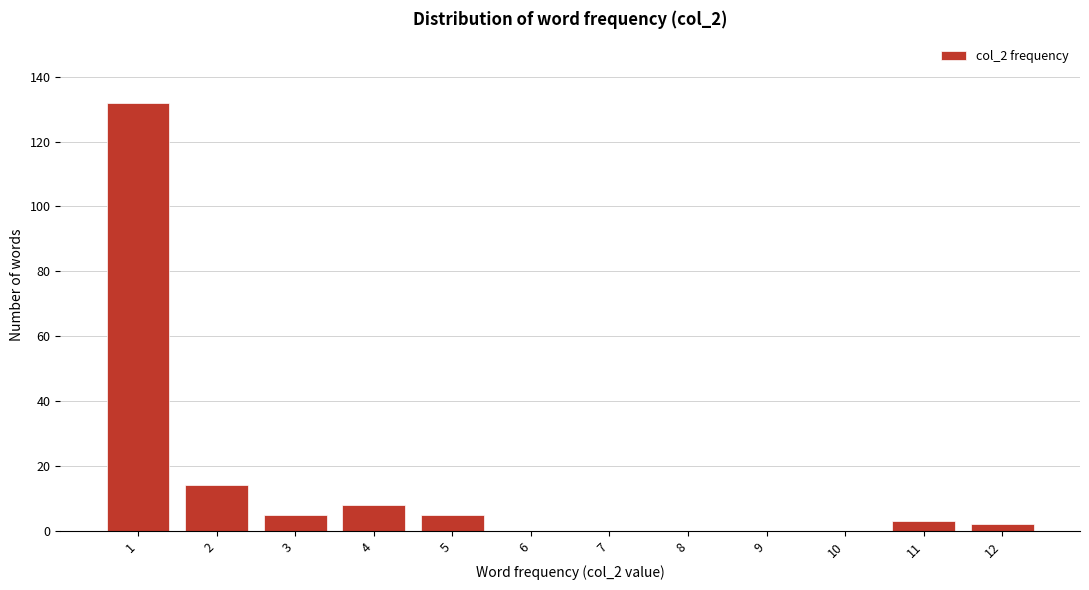

Reading left to right, list all the values displayed in this chart.

1=132	2=14	3=5	4=8	5=5	6=0	7=0	8=0	9=0	10=0	11=3	12=2